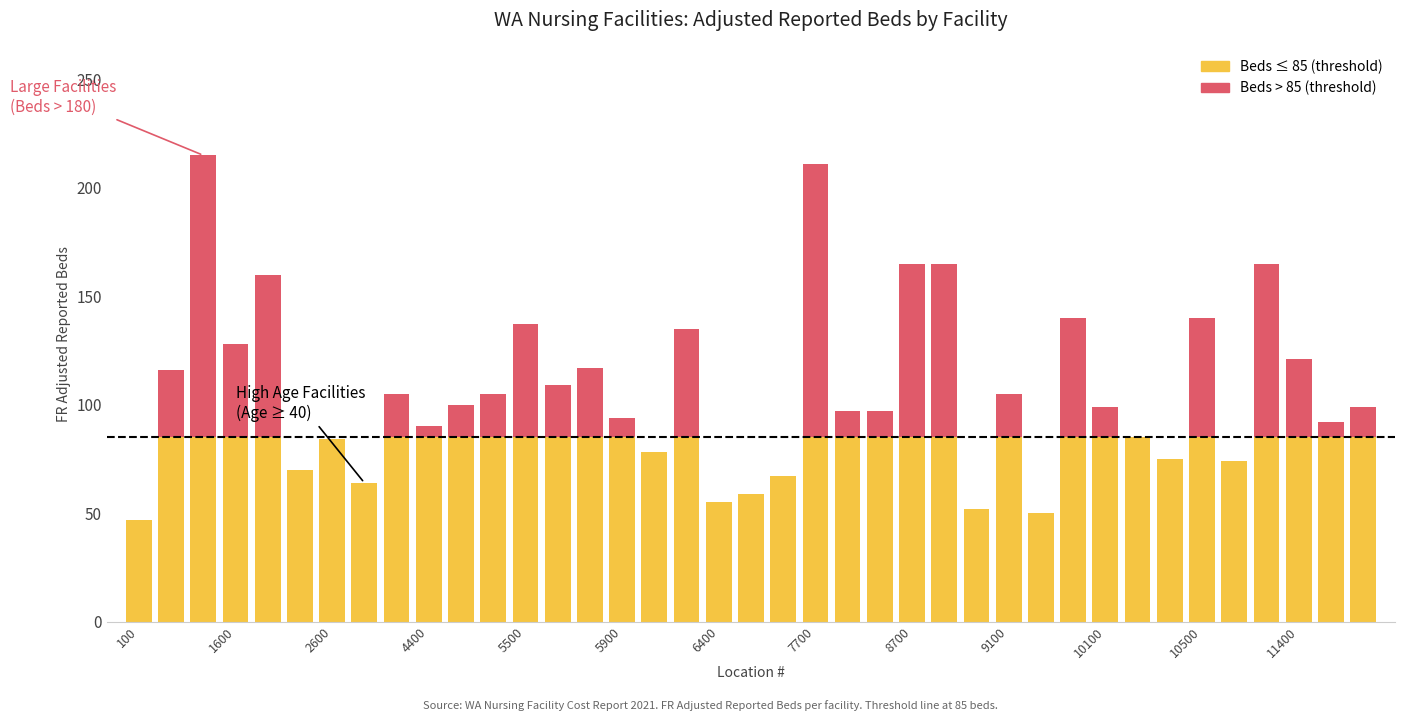

How many data points does each series have?

39